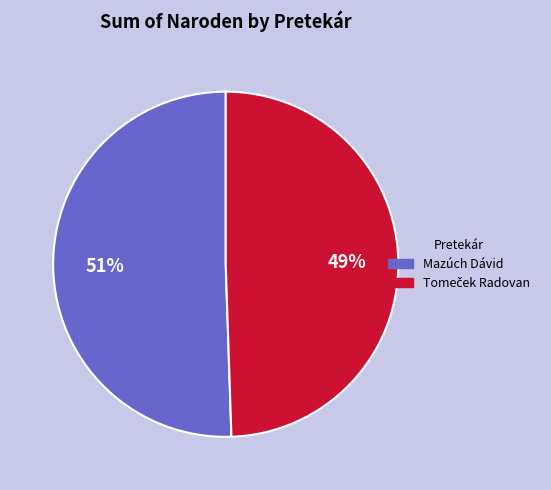

Count the number of slices in the pie.

2